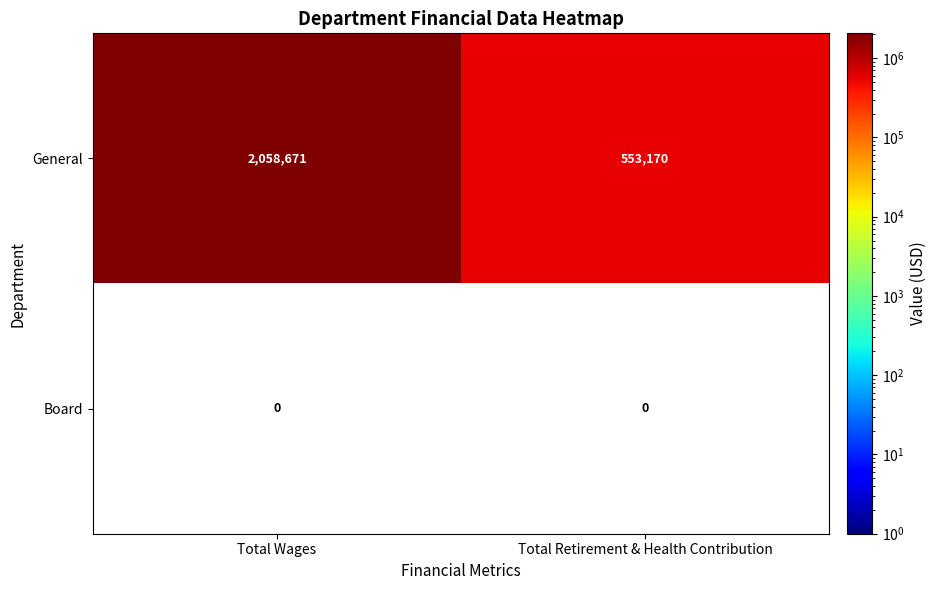

At which category is the sum across all series the highest?

Total Wages